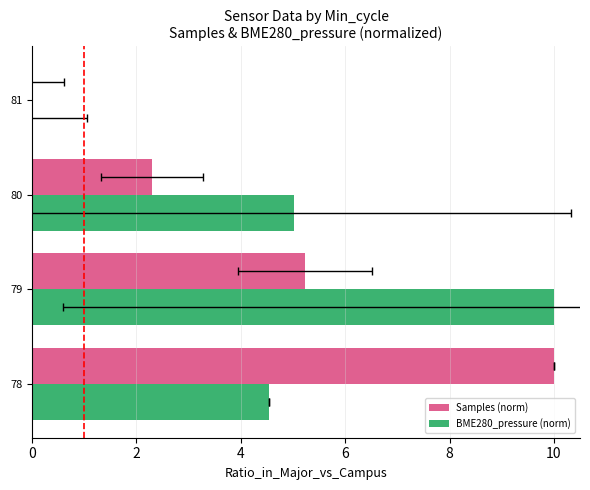

What are all the series names shown in the legend?

Samples (norm), BME280_pressure (norm)